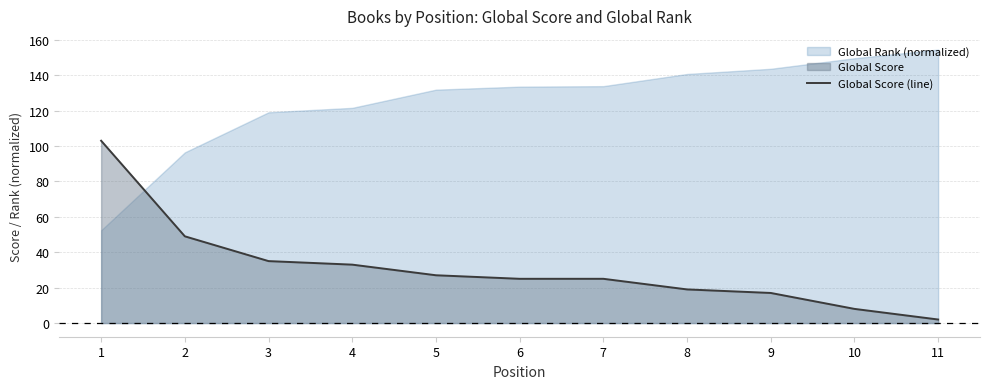

What is the value of the 10th point from the left?

8